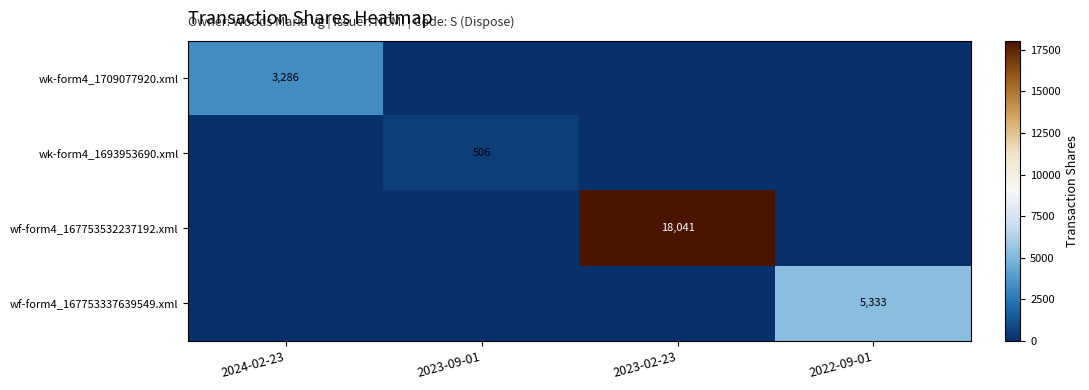

How many distinct data groups are displayed?

4